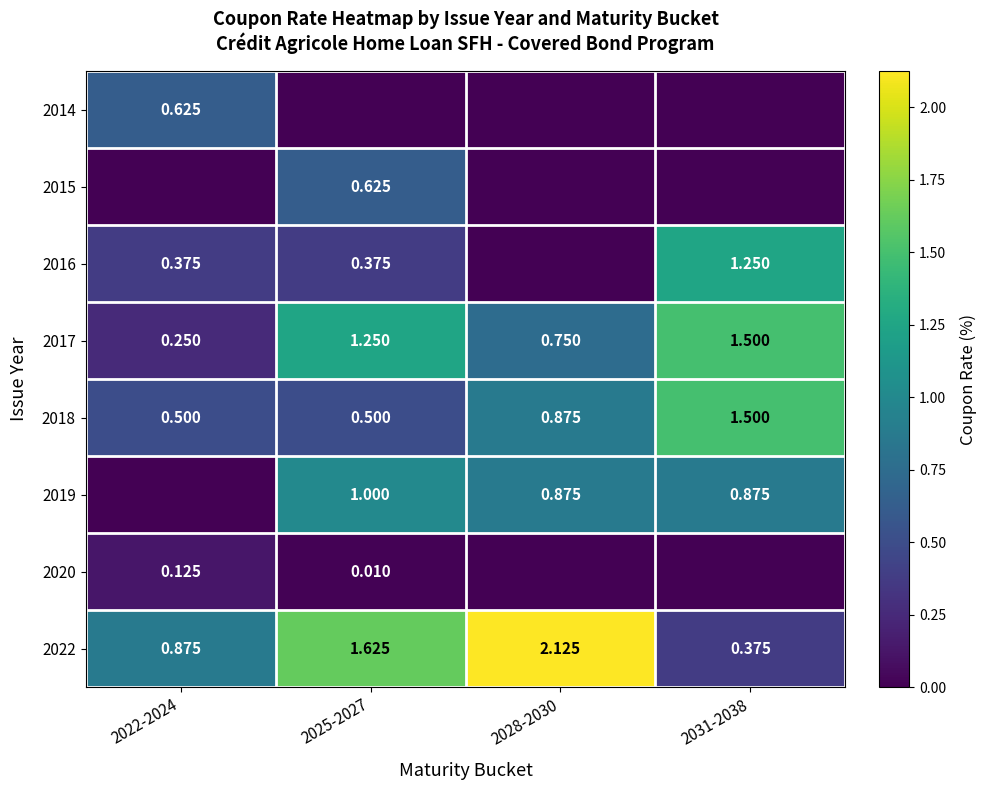

How many data points in 2017 are above 1?

2